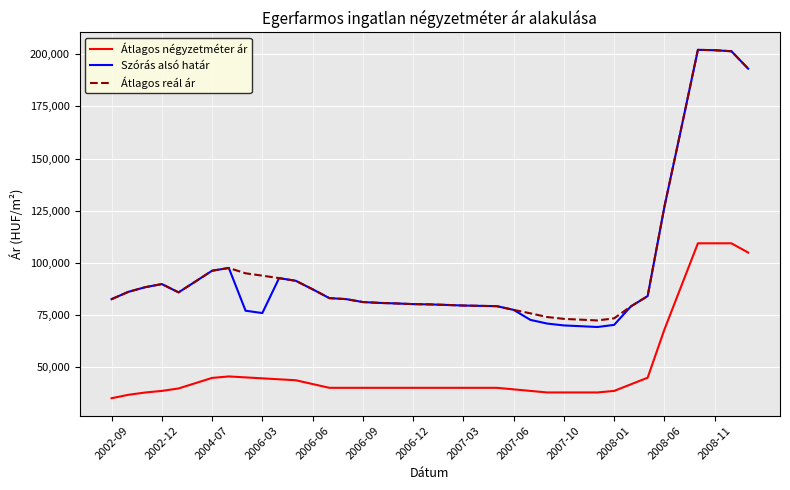

What is the smallest value displayed?

35000